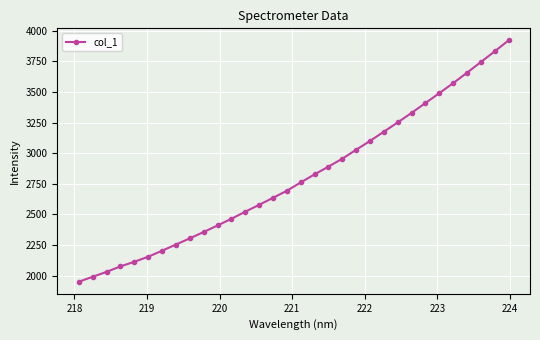

What is the difference between the maximum and minimum values?

1972.8